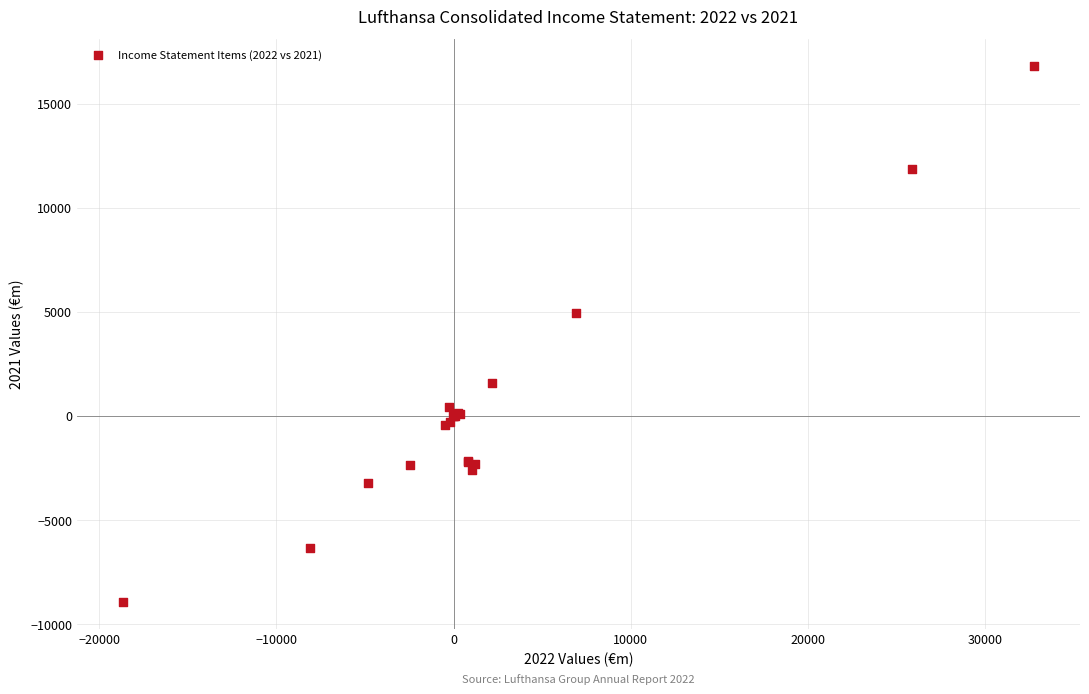

What Y value in the scatter plot is closest to 3932?

4935